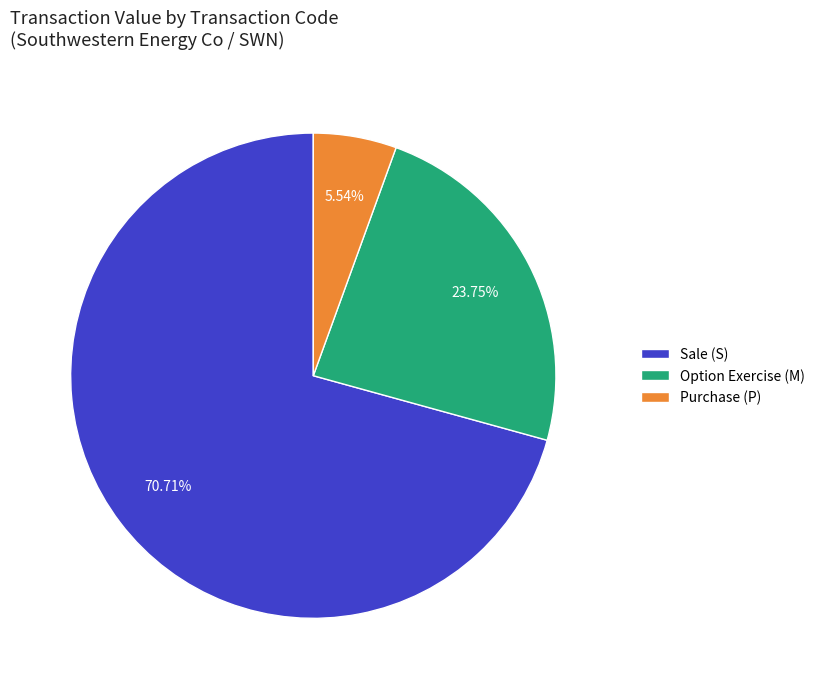

Approximately how many times larger is the value at Option Exercise (M) compared to Sale (S)?

0.3